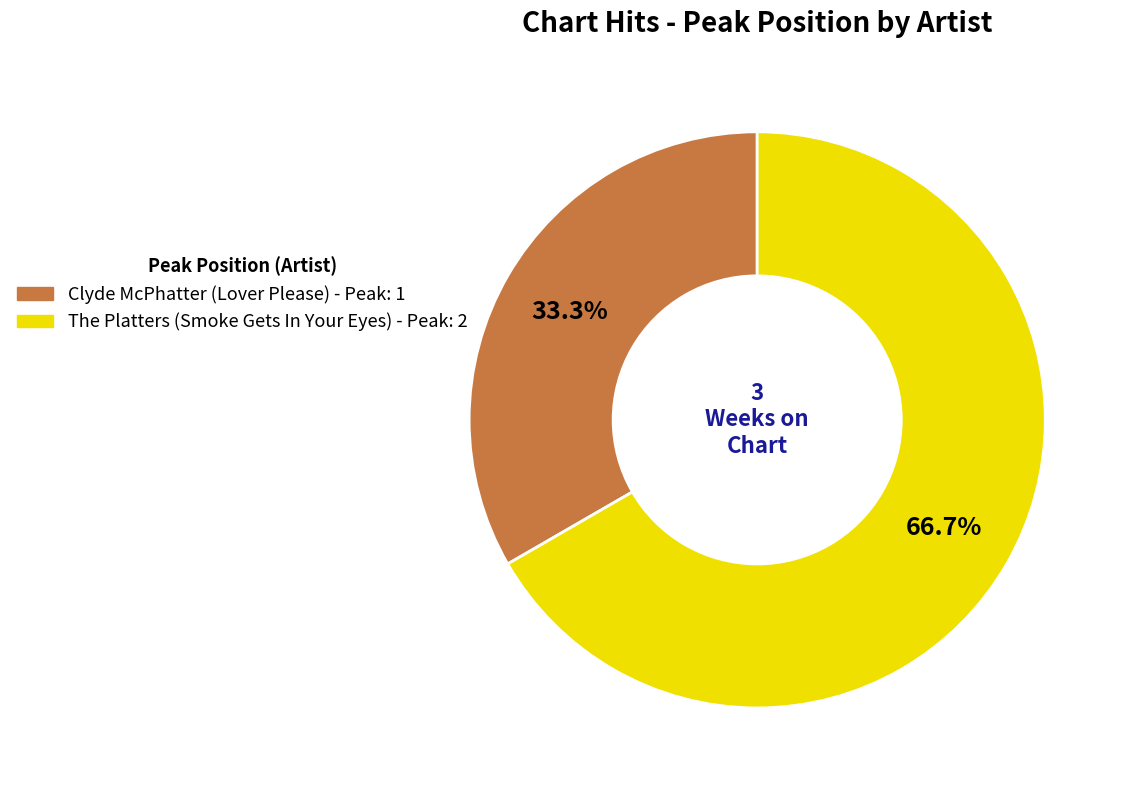

How many slices are in this pie chart?

2